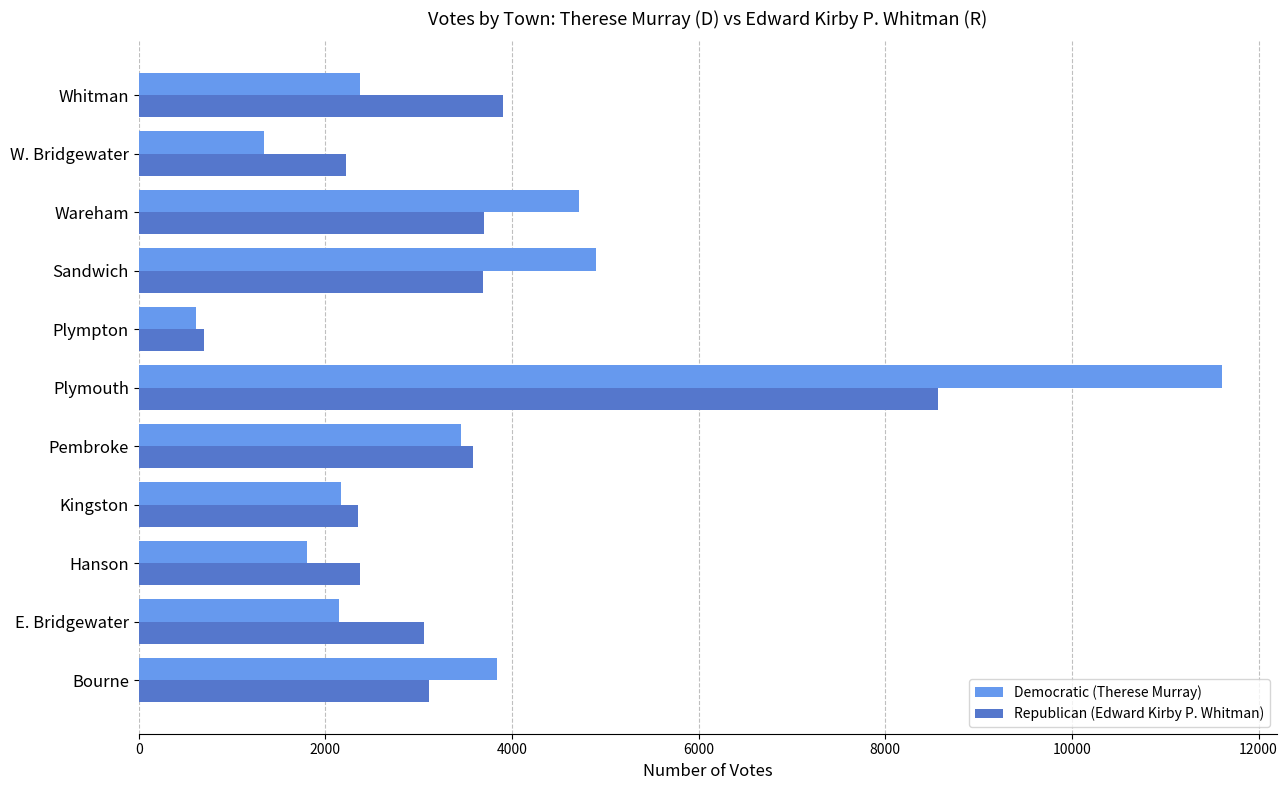

Read the Democratic (Therese Murray) value at Kingston.

2167